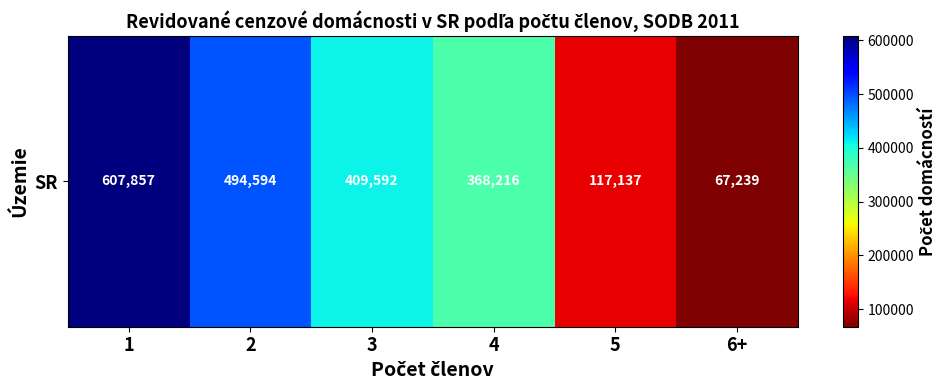

What is the difference between the maximum and minimum values?

540618